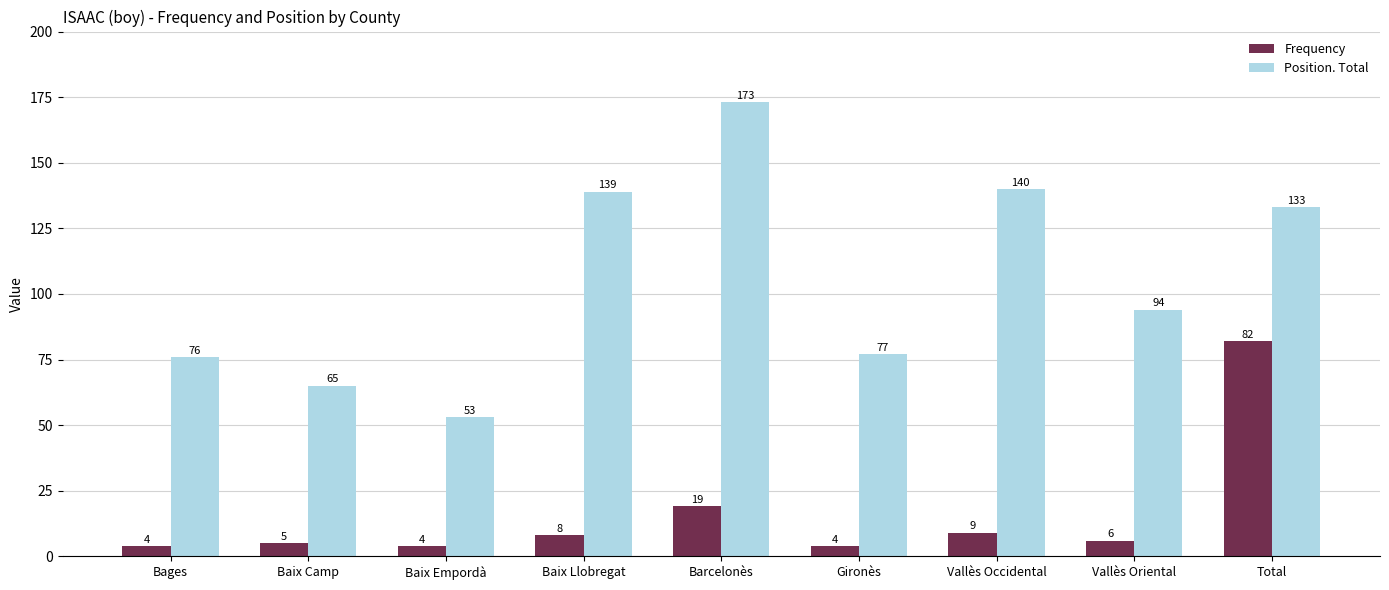

Which category has the highest value in the Position. Total series?

Barcelonès